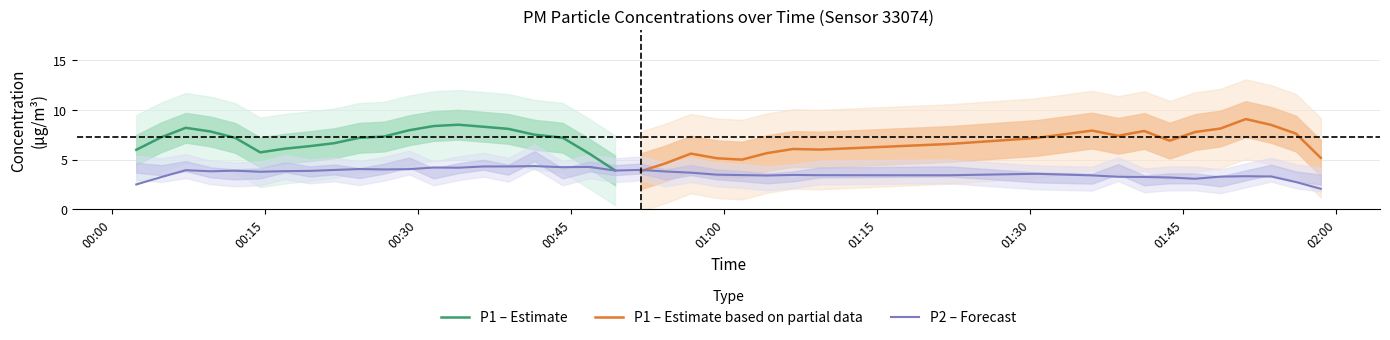

True or false: P2 and P1 intersect in this chart.

False